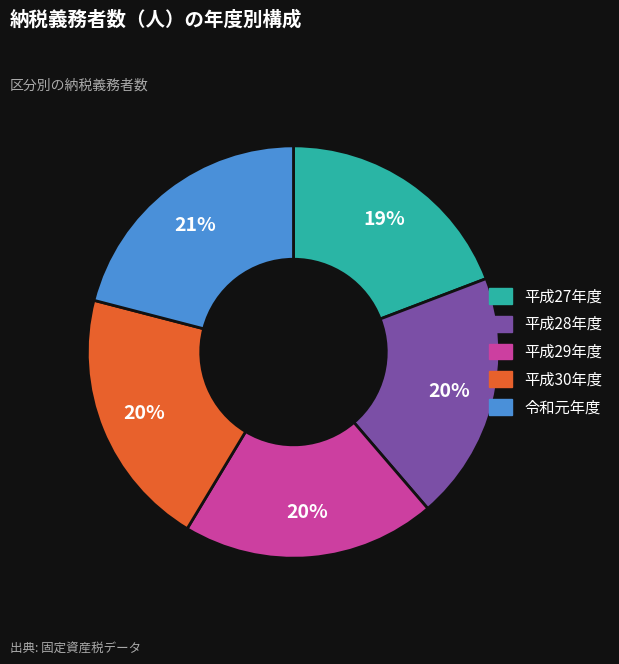

How many slices are in this pie chart?

5